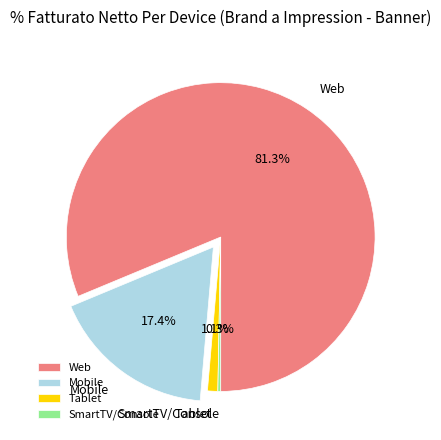

How much of the chart is everything except SmartTV/Console?

99.7%